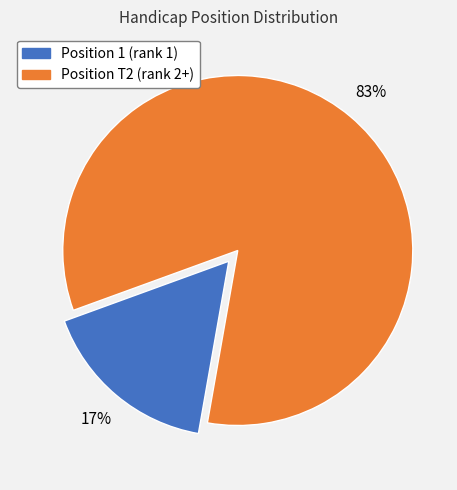

To the nearest percent, what is the average slice percentage?

50%